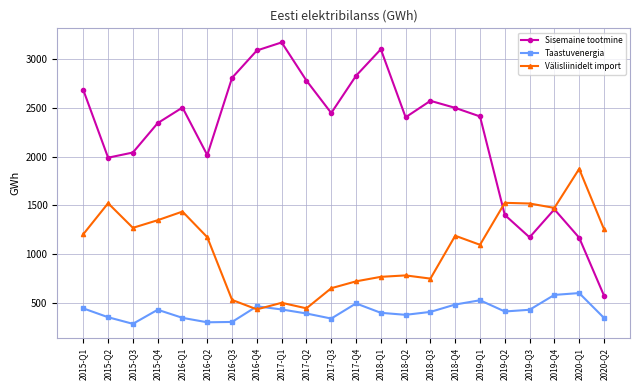

True or false: Välisliinidelt import has a value of 437.6 at 2020-Q1.

False